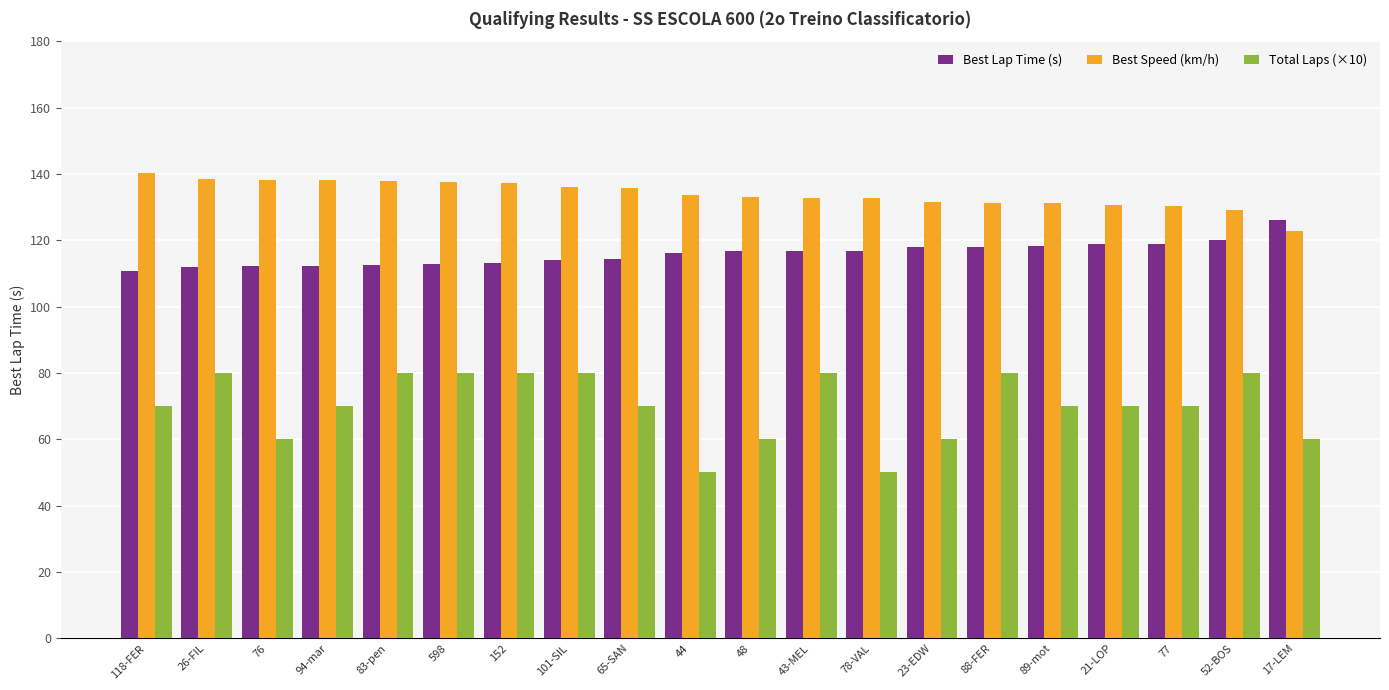

What is the label of the 4th bar from the right?

21-LOP